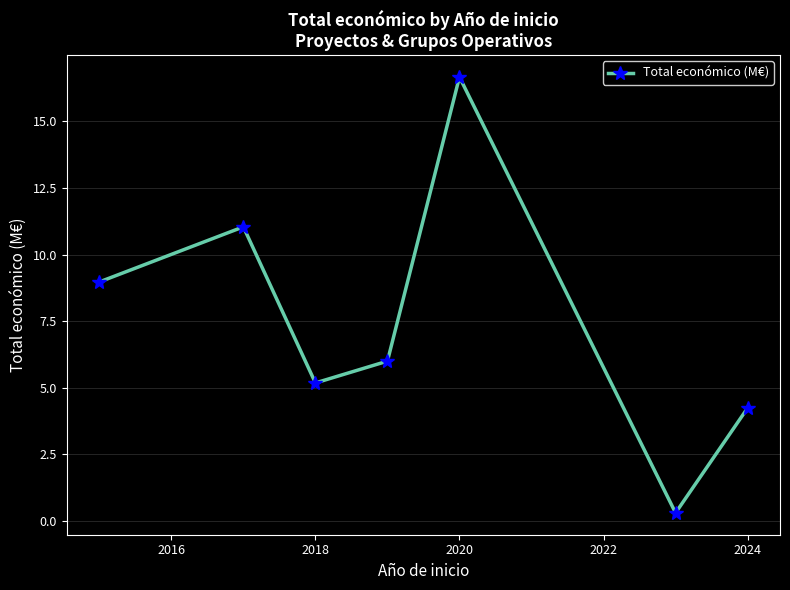

What is the value of the 4th point from the left?

6.0